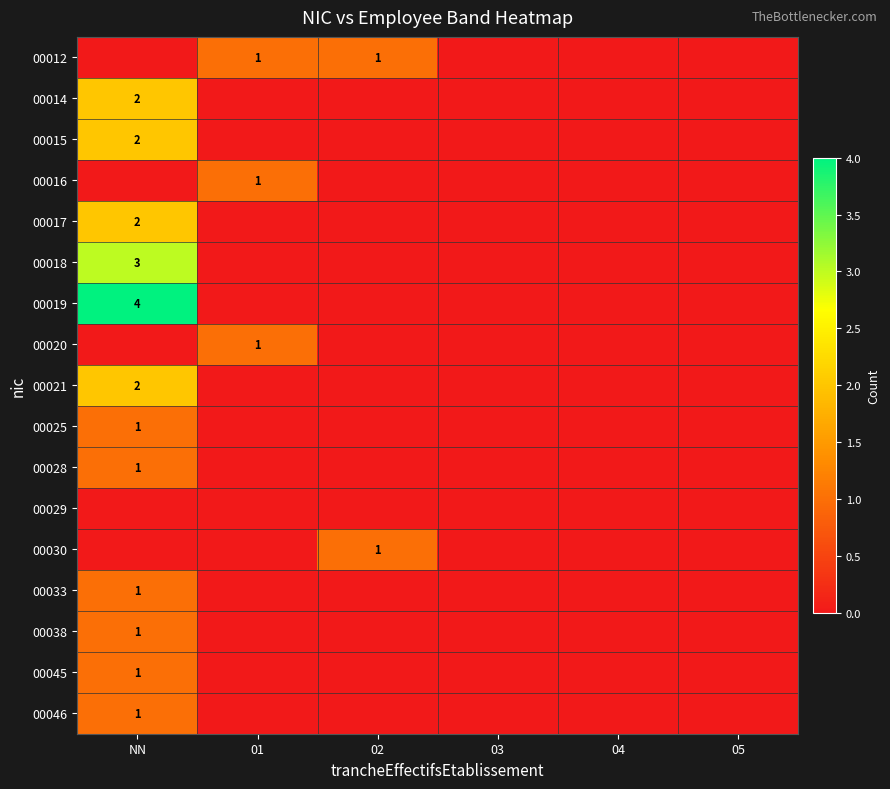

Count the 00025 values in the range 0 to 1.

6